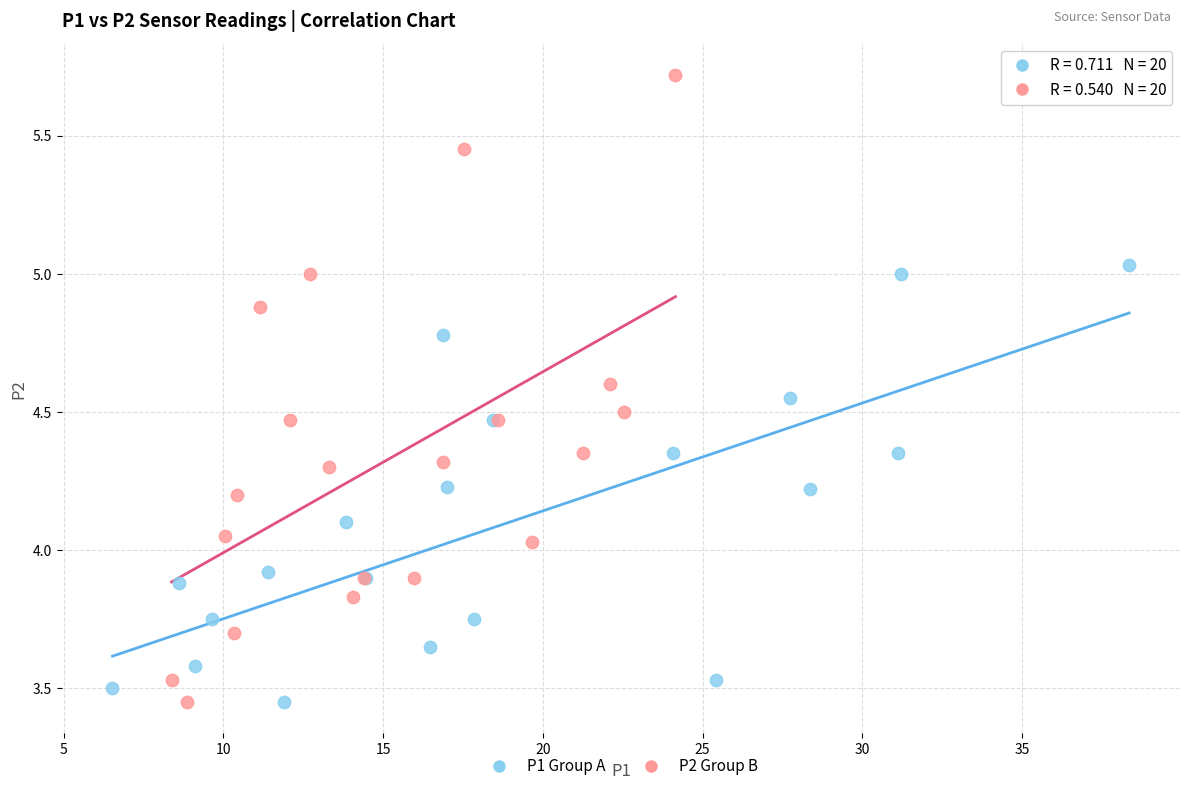

Which series has the widest spread of Y values?

P2 Group B